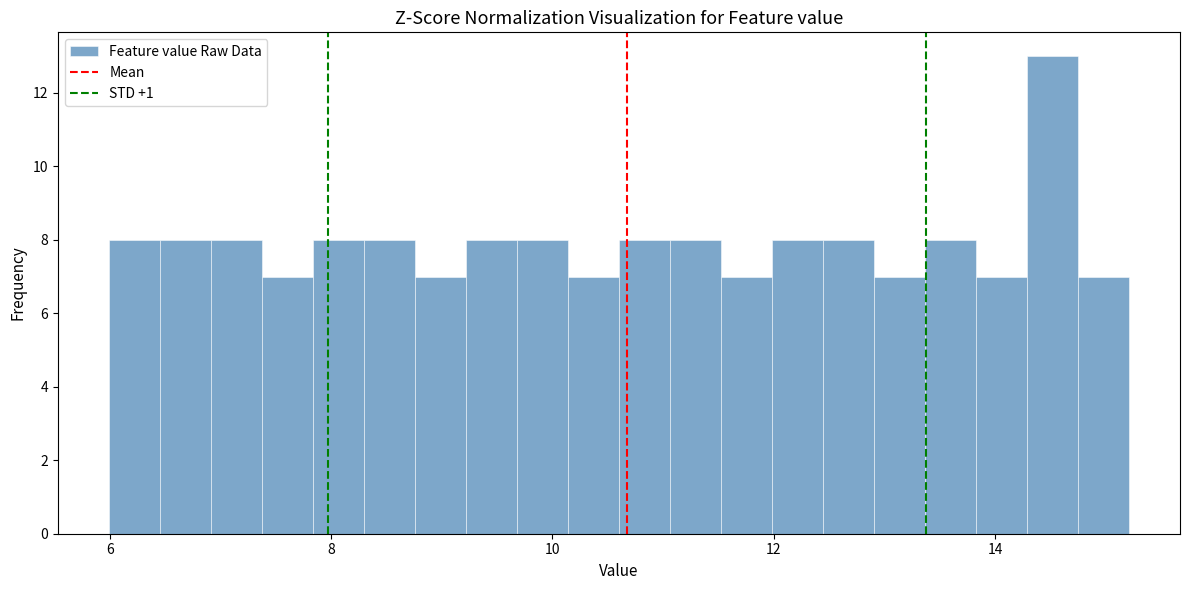

Around what value on the x-axis is the tallest bar? Give the approximate position of its centre, as read against the axis.

14.6